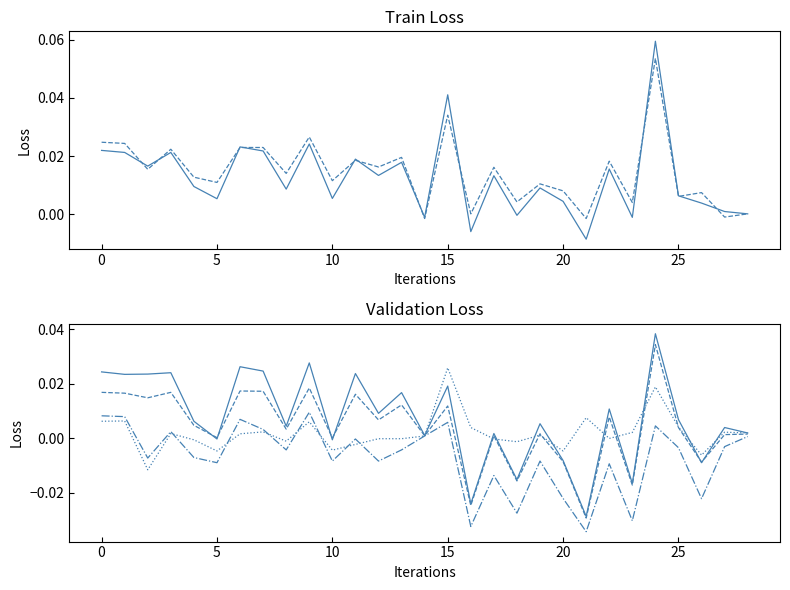

What is the label of the 5th point from the right?

24